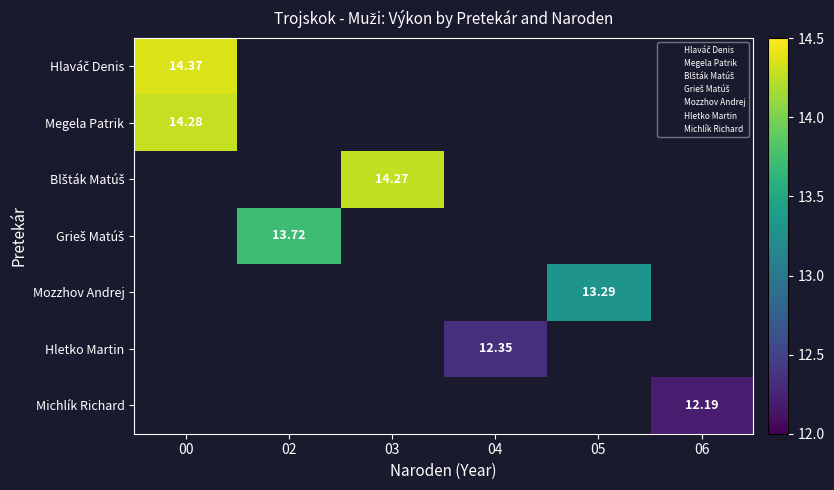

At which category does the chart reach its peak across all series?

00